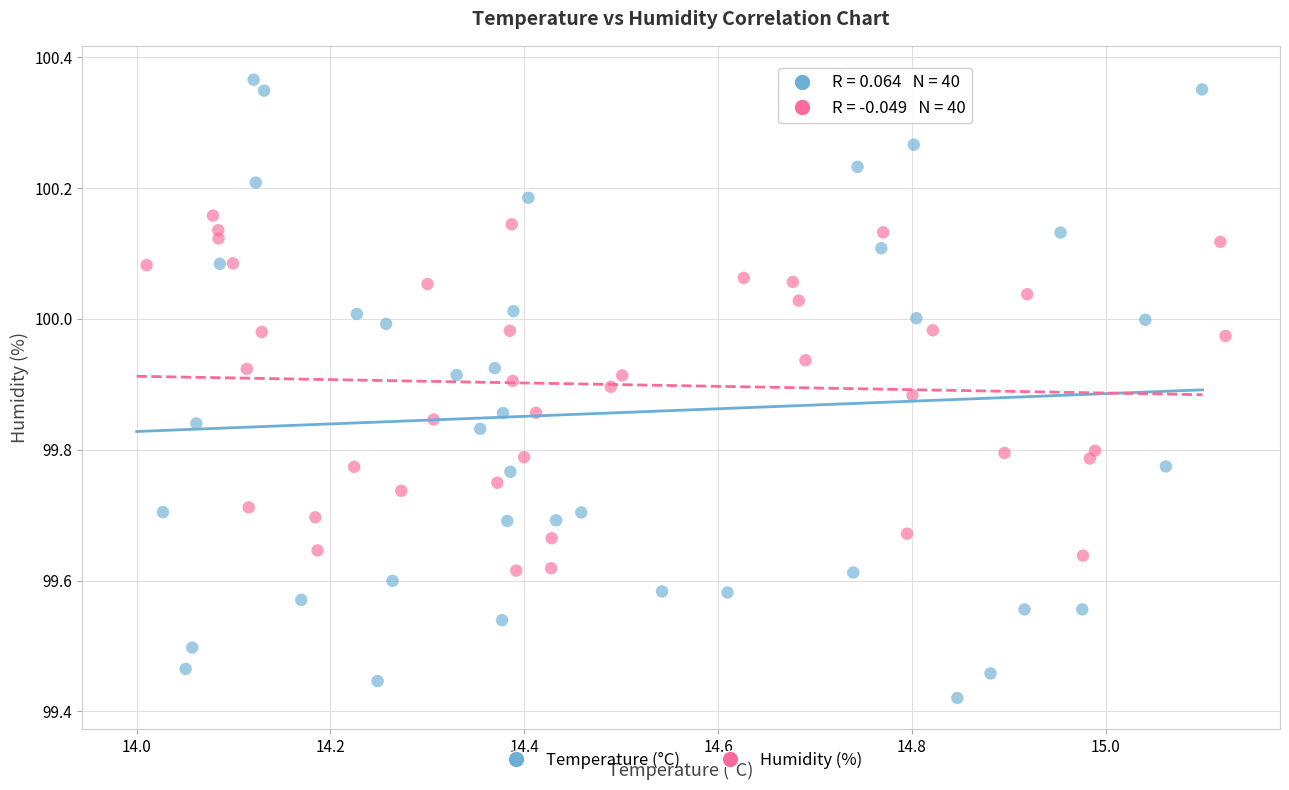

Which series has the largest Y range (max minus min)?

Temperature (°C)